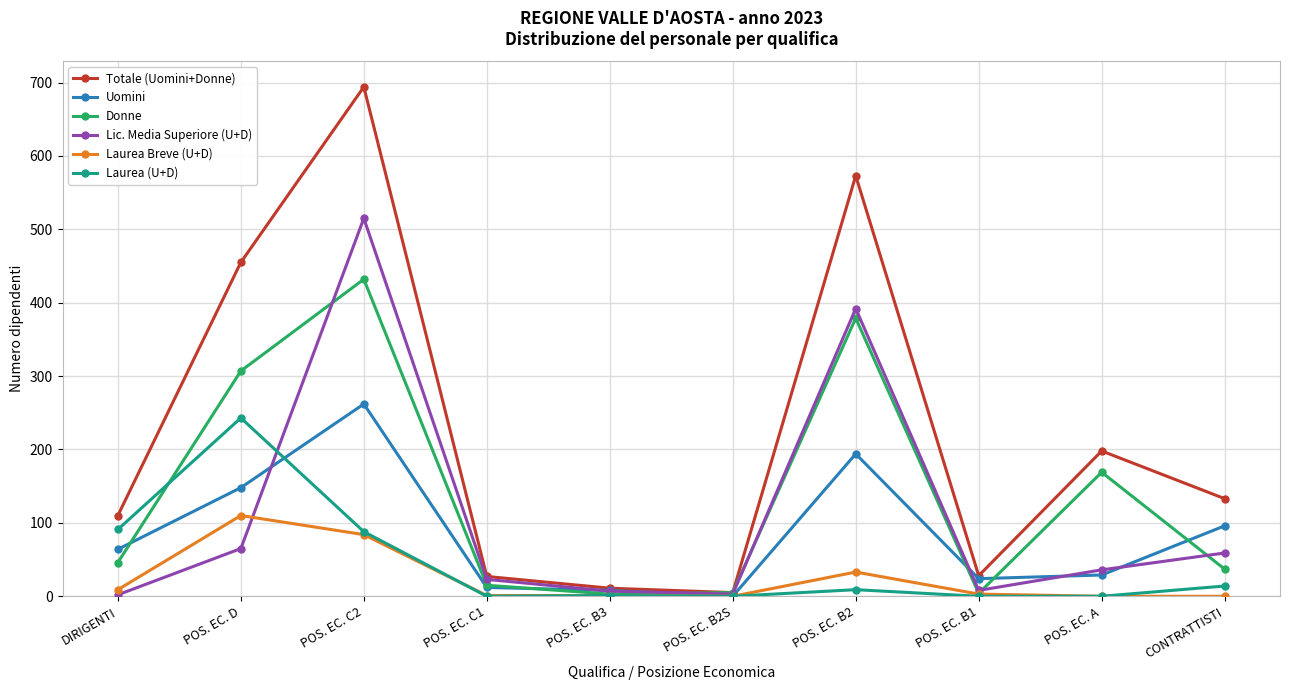

In Lic. Media Superiore (U+D), how many points are lower than both neighbors (excluding endpoints)?

2